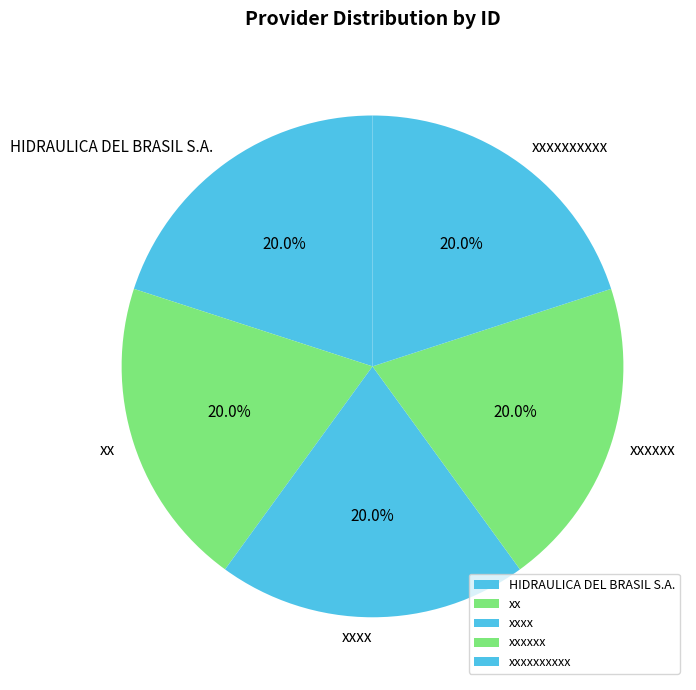

The xx slice represents 20% of the pie. True or false?

True